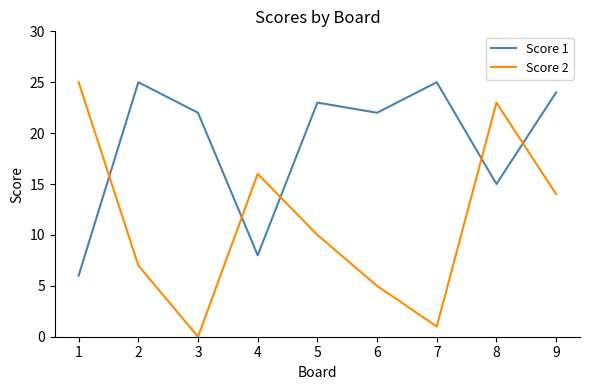

Which series has the largest total across all categories?

Score 1